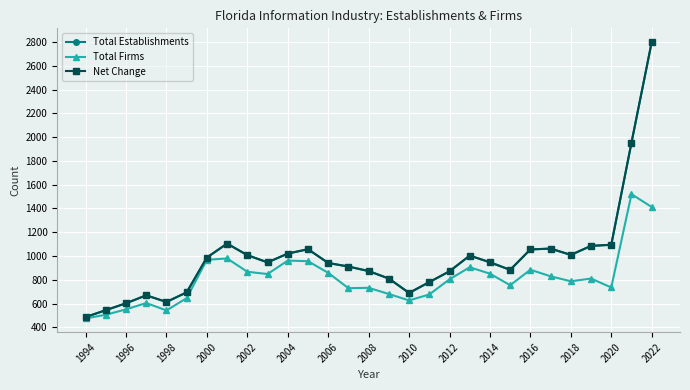

Does the chart have visible grid lines?

Yes